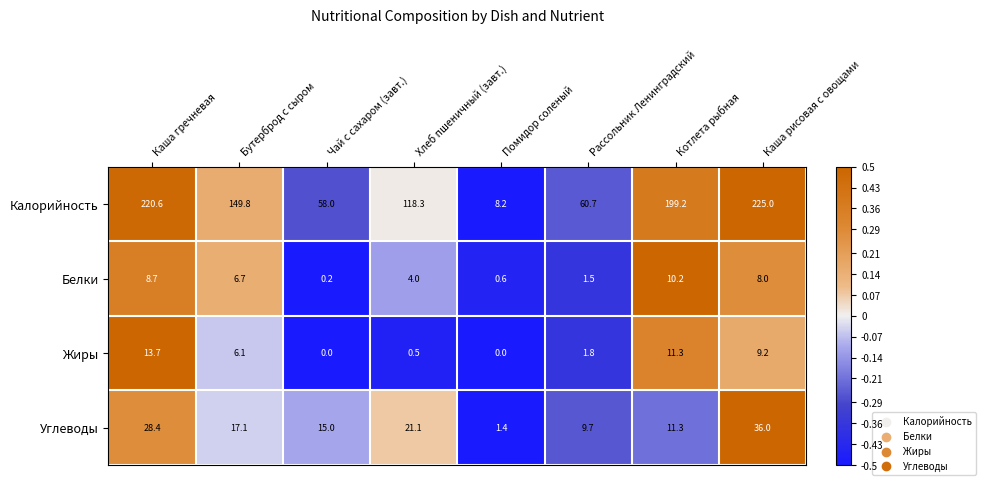

What is the minimum value shown in the chart?

0.0